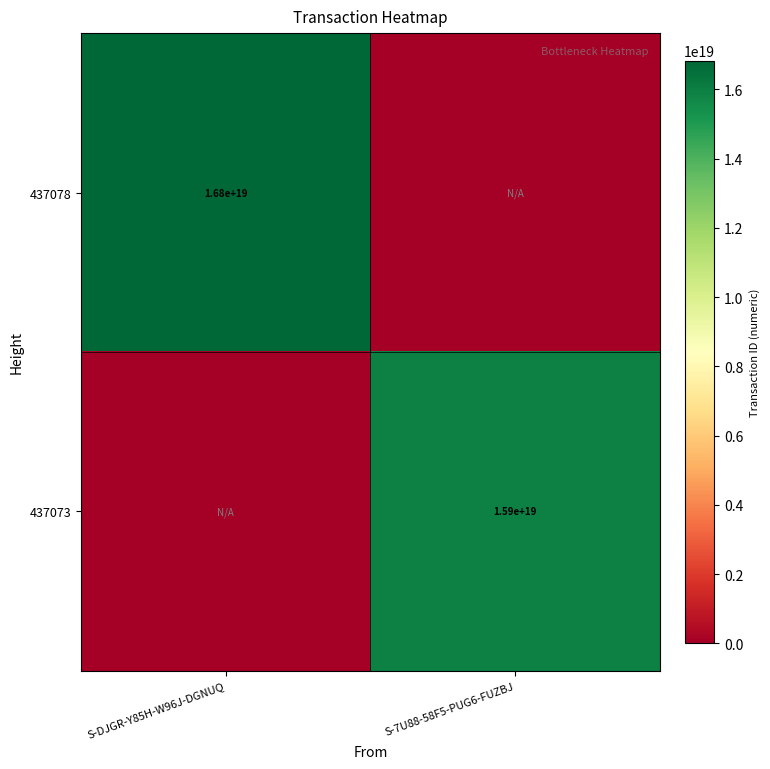

How many distinct data groups are displayed?

2